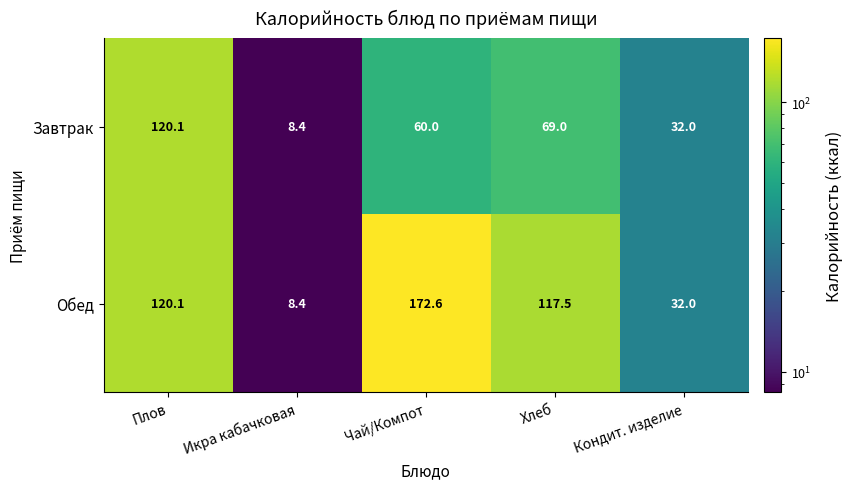

What is the greatest value displayed?

172.6